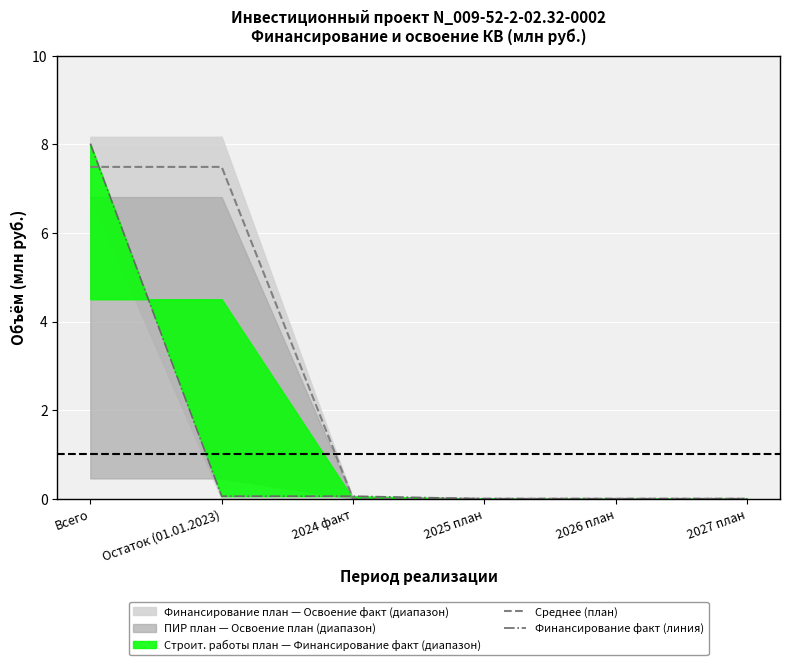

Reading left to right, what are all the values shown in this chart?

Среднее (план): Всего=7.5	Остаток (01.01.2023)=7.5	2024 факт=0.0	2025 план=0.0	2026 план=0.0	2027 план=0.0
Финансирование факт (линия): Всего=8.0	Остаток (01.01.2023)=0.1	2024 факт=0.1	2025 план=0.0	2026 план=0.0	2027 план=0.0